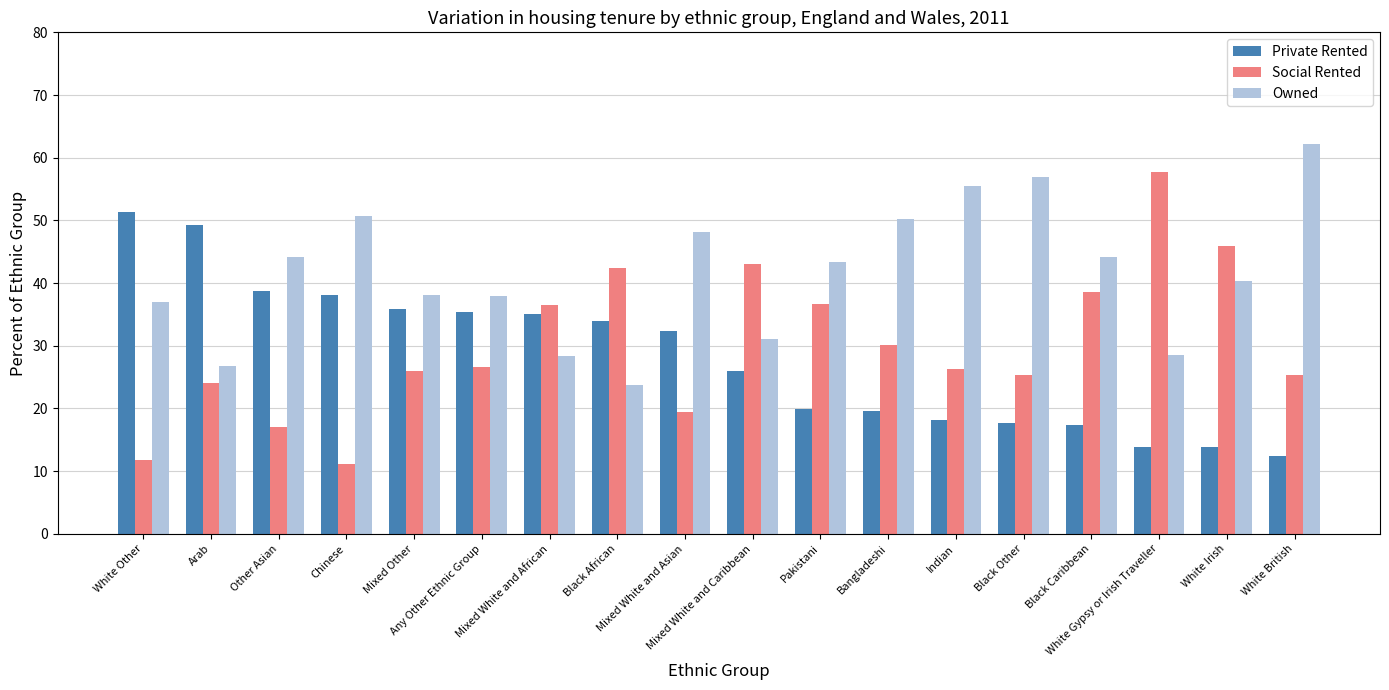

Is the value of Owned at Mixed Other greater than the value of Private Rented at White Other?

No